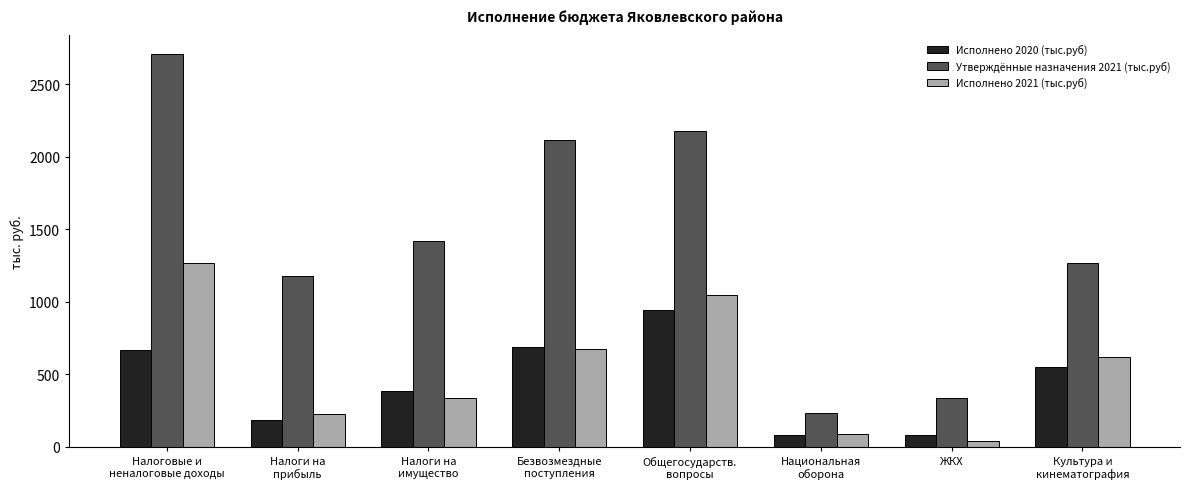

What are all the series names shown in the legend?

Исполнено 2020 (тыс.руб), Утверждённые назначения 2021 (тыс.руб), Исполнено 2021 (тыс.руб)